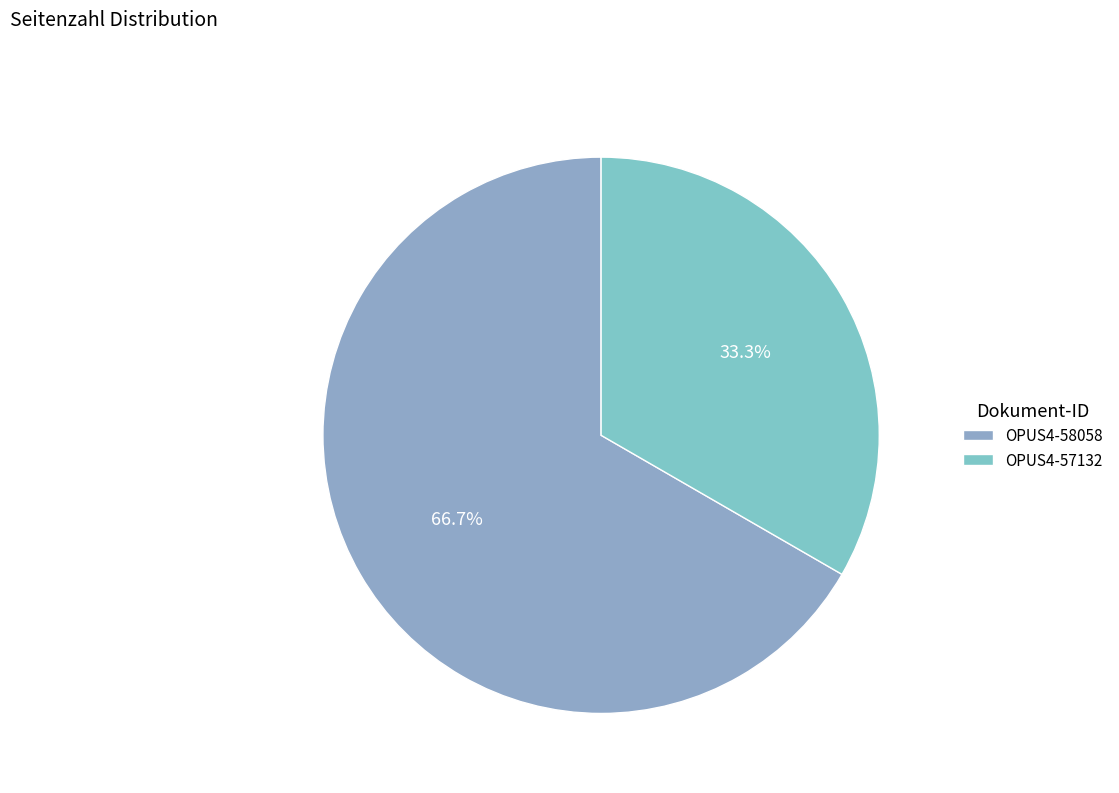

Which category has the smallest portion of the pie?

OPUS4-57132